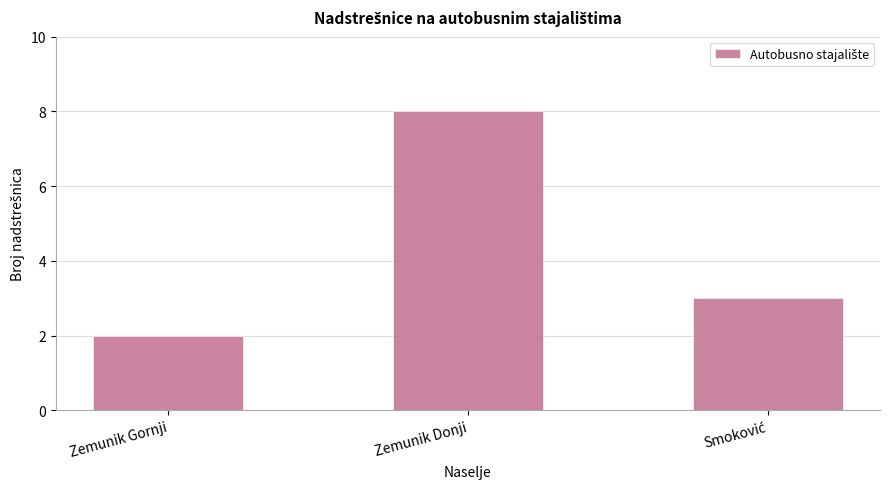

What is the difference between the maximum and minimum values?

6